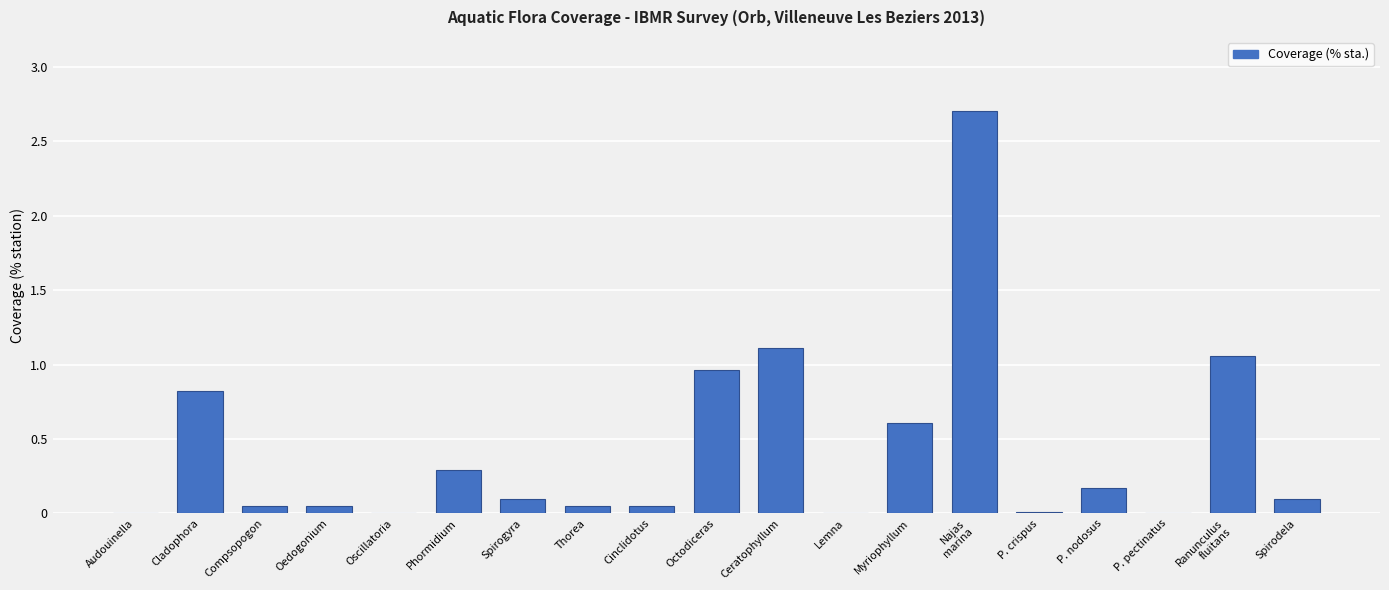

The value at P. nodosus is 0.0. True or false?

False